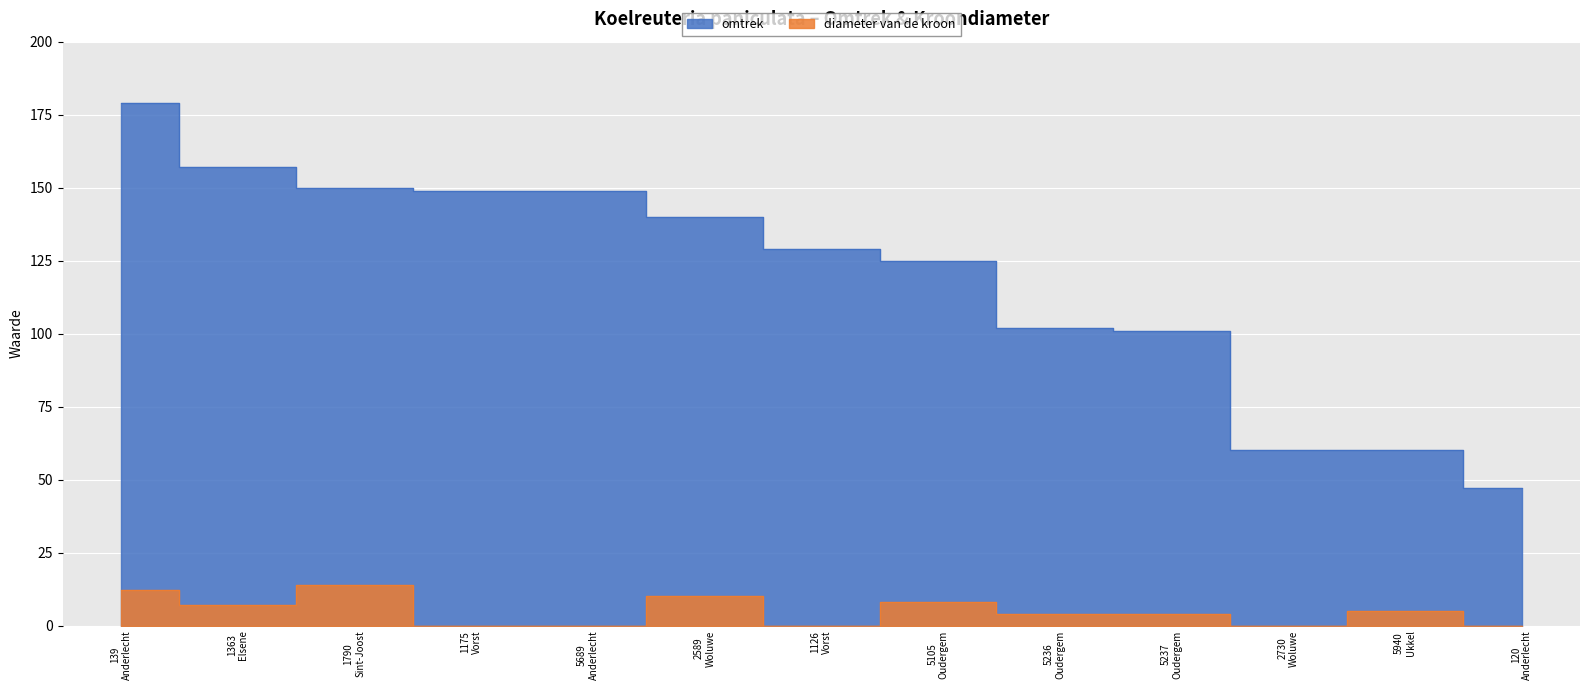

What is the approximate value of omtrek at 120
Anderlecht, to the nearest 10?

50